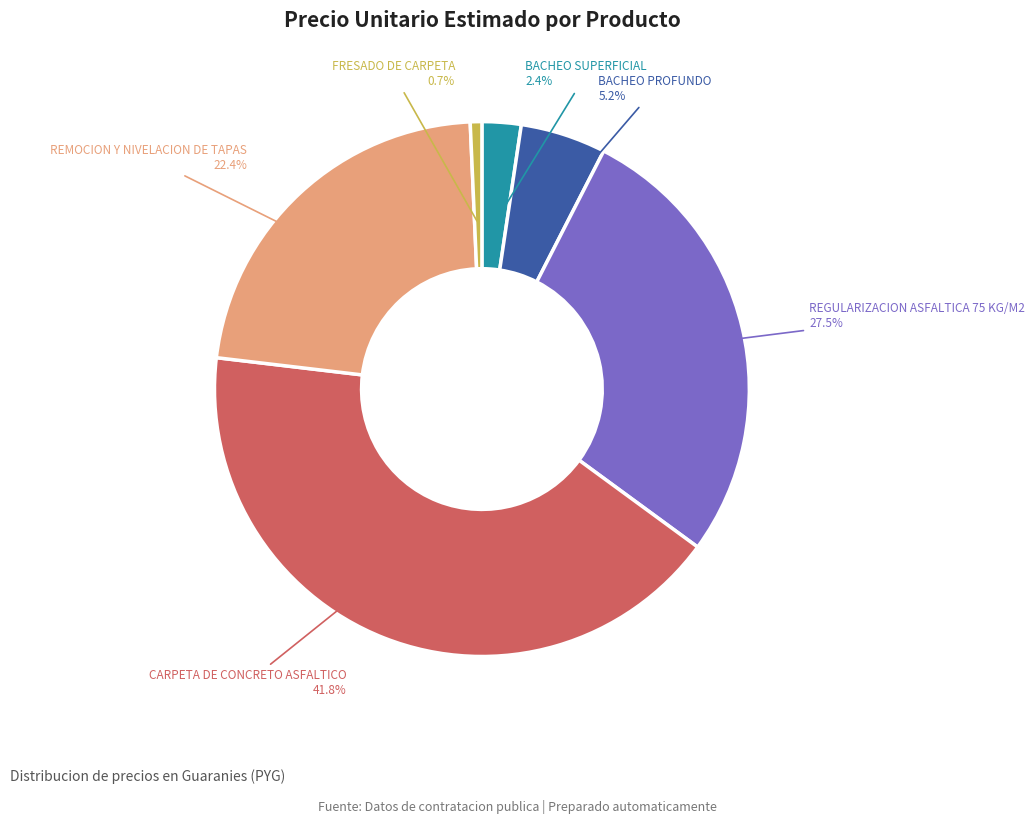

Does any single category account for the majority?

No